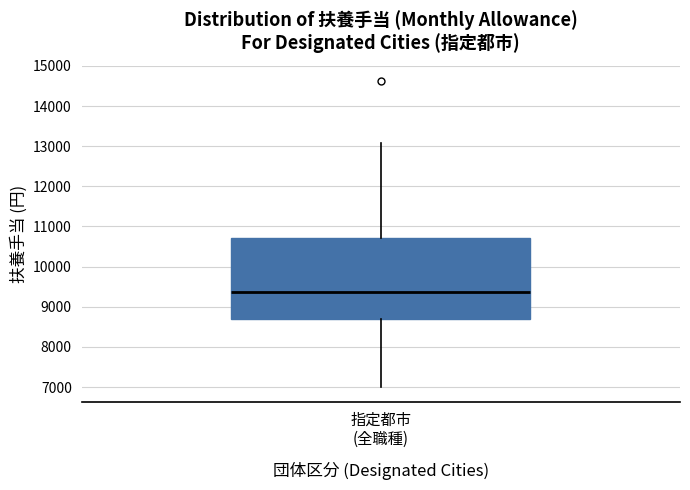

Where does the median line of the box for 指定都市 (全職種) sit on the y-axis? The values are not printed on the chart, so give them approximately, as read against the axis.

9400